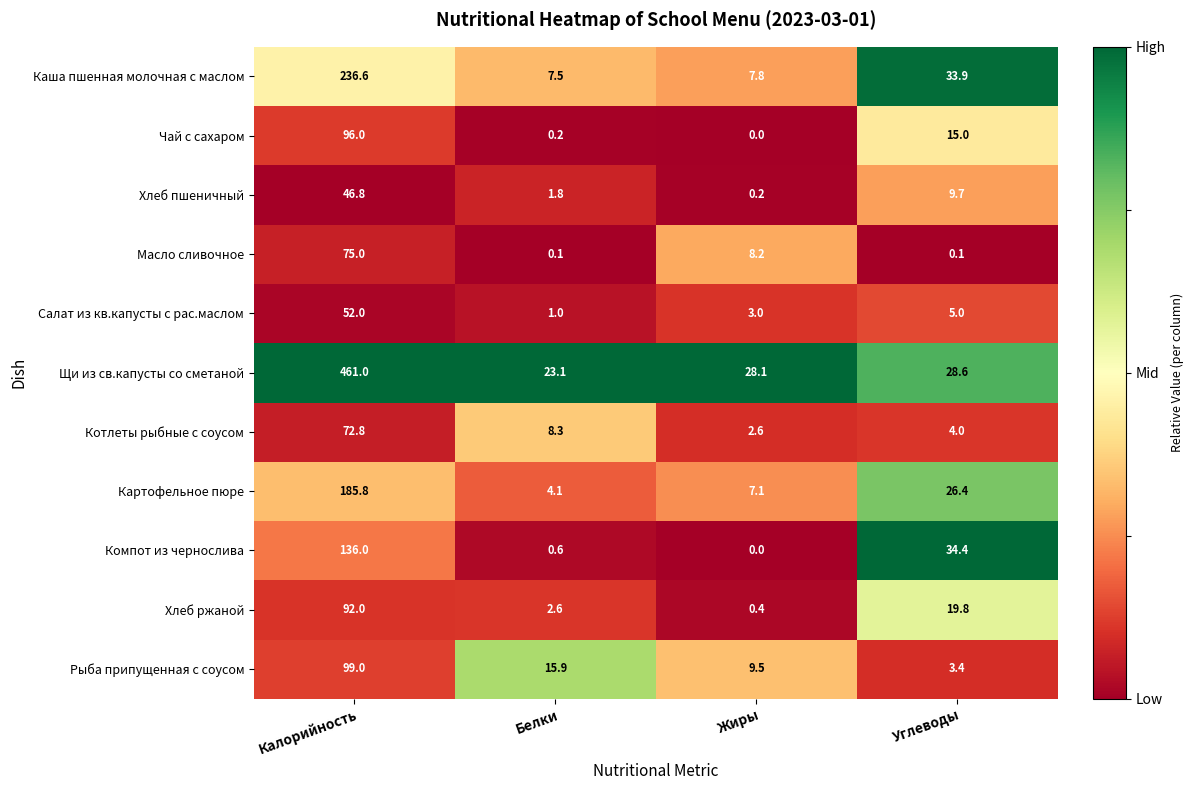

What is the difference between the Рыба припущенная с соусом values at Жиры and Белки?

6.4